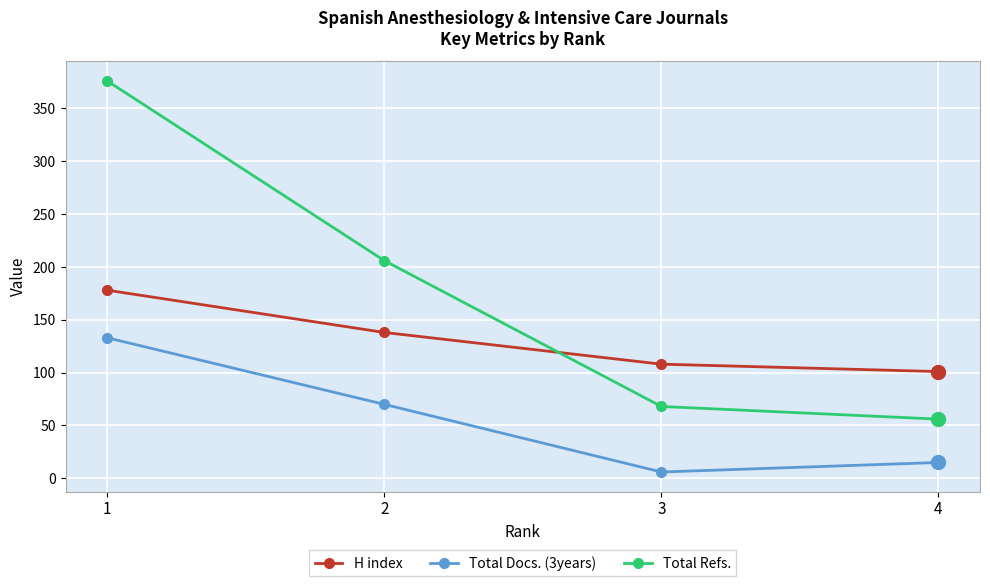

At which label does H index first exceed 138?

1